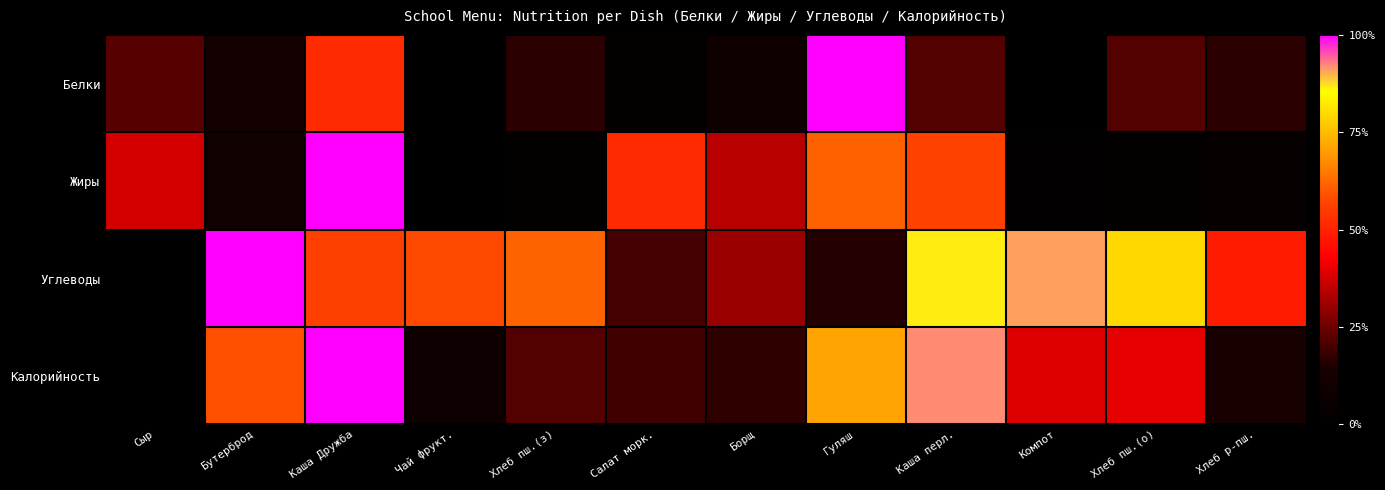

List the series in order of their peak value, highest first.

Белки, Жиры, Углеводы, Калорийность